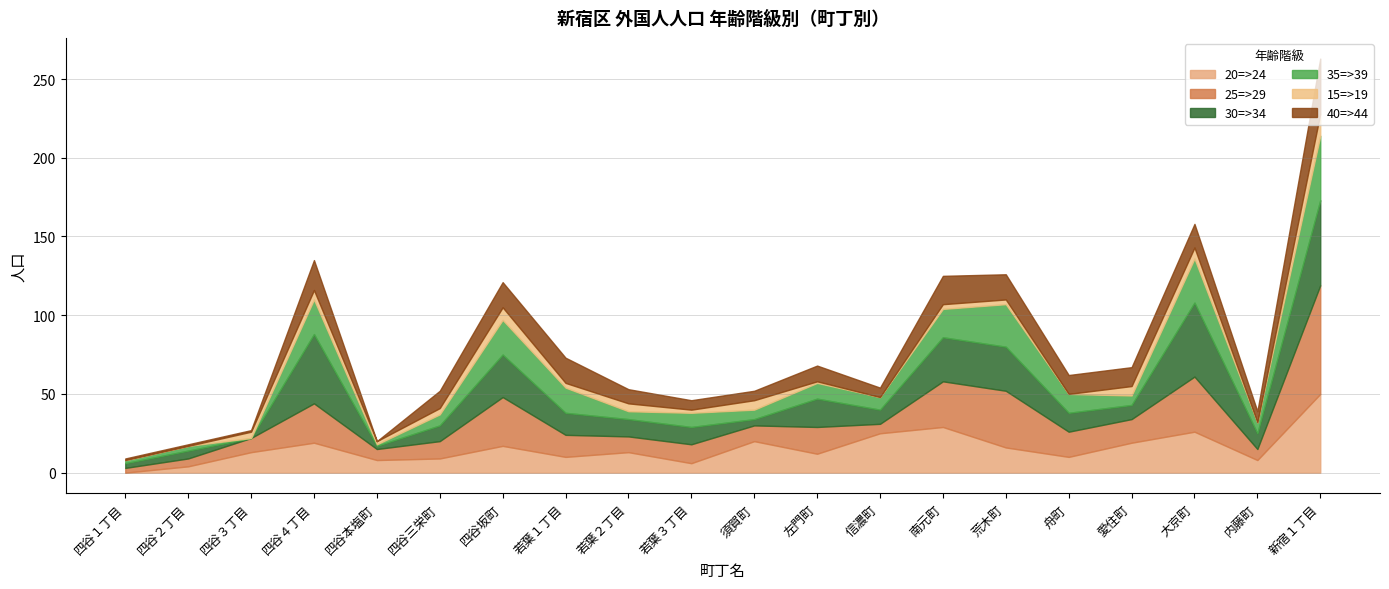

How many lines are shown in the chart?

6